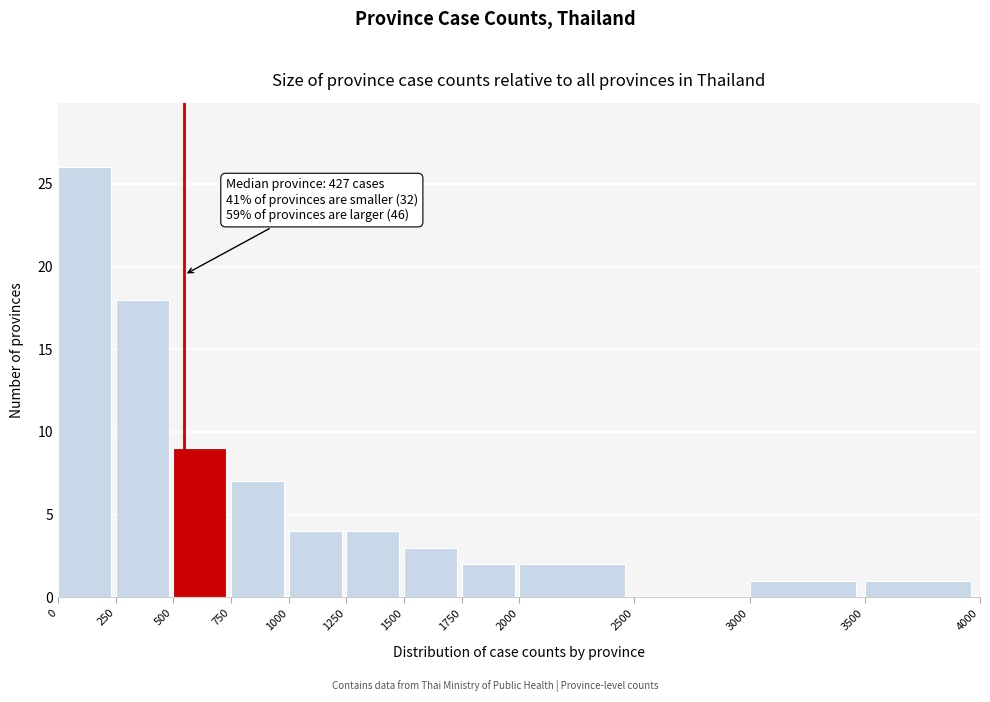

Which range on the x-axis has the tallest bar?

0 to 250